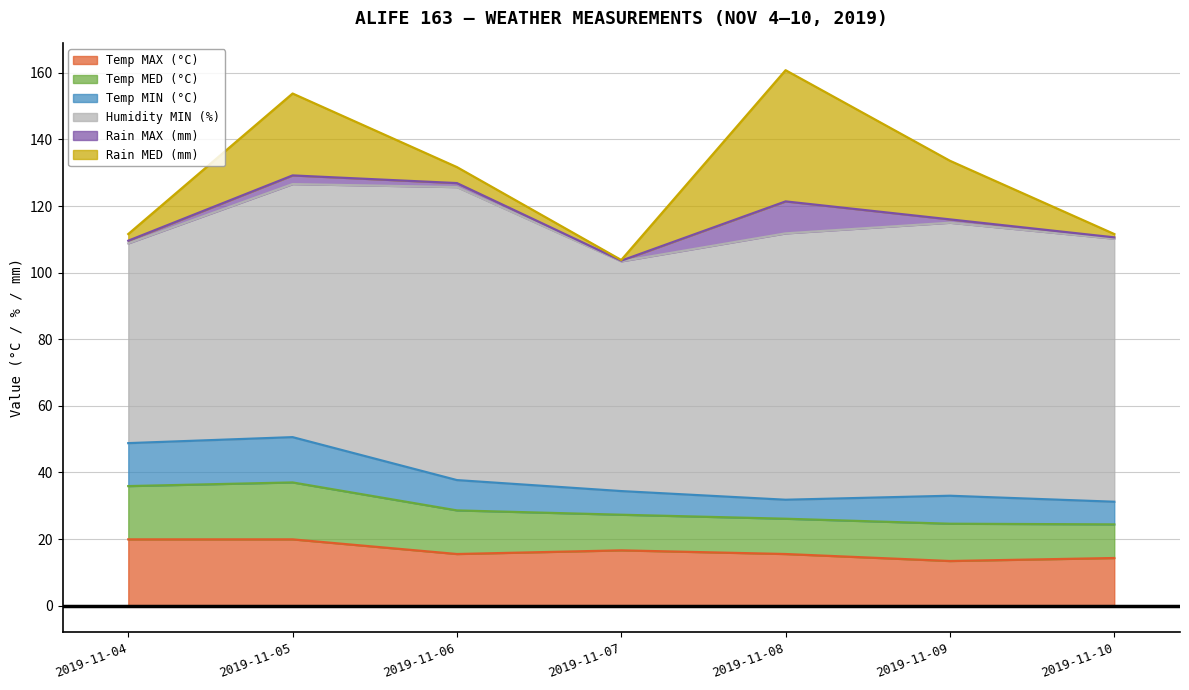

At how many categories does at least one series exceed 44?

7